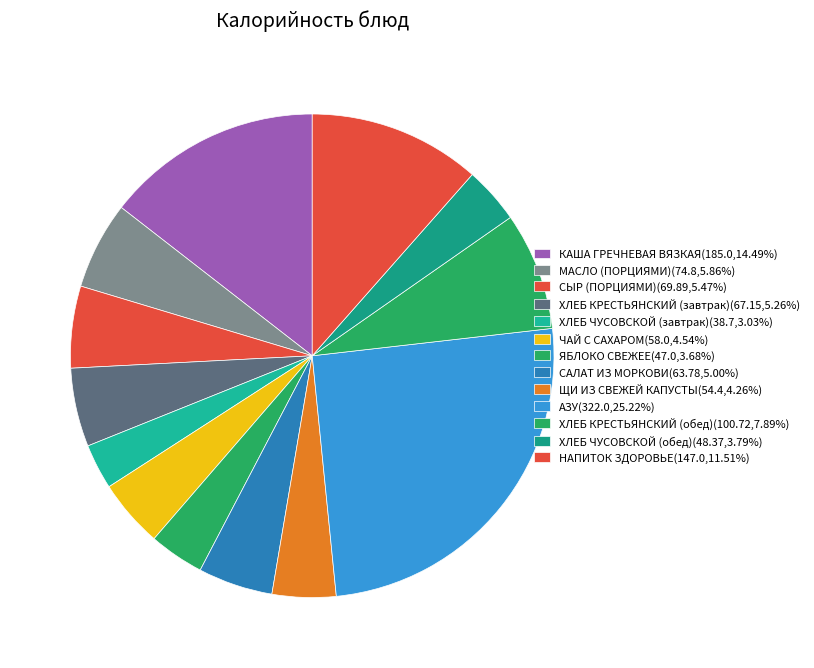

To the nearest percent, what is the average slice percentage?

8%